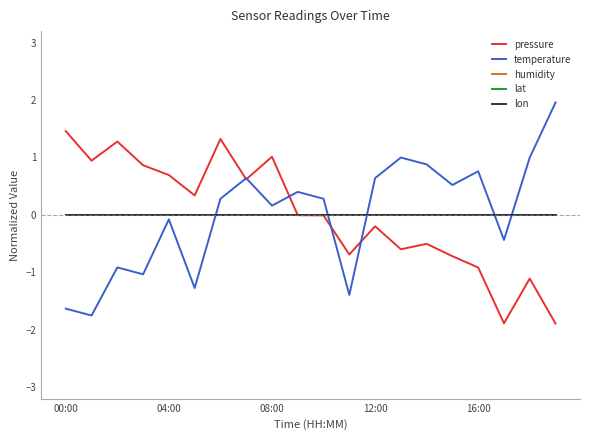

Which series ends up on top after the final intersection of humidity and temperature?

temperature